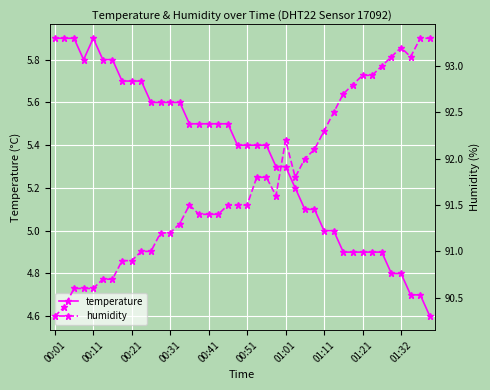

Is it true that temperature equals 5.9 at 00:11?

True